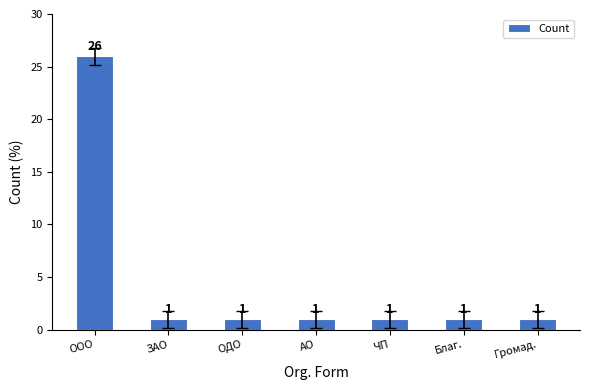

What is the value of the 1st bar from the left?

26